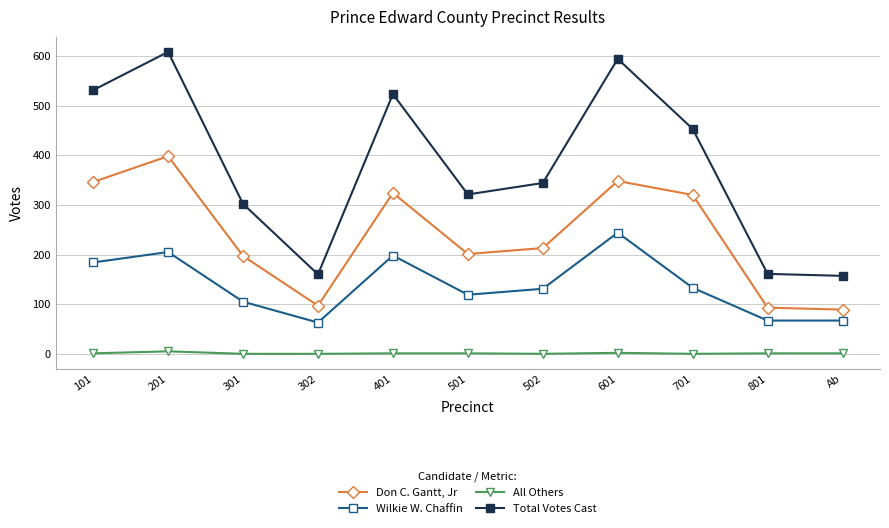

Is this an area chart (filled region under the line)?

No